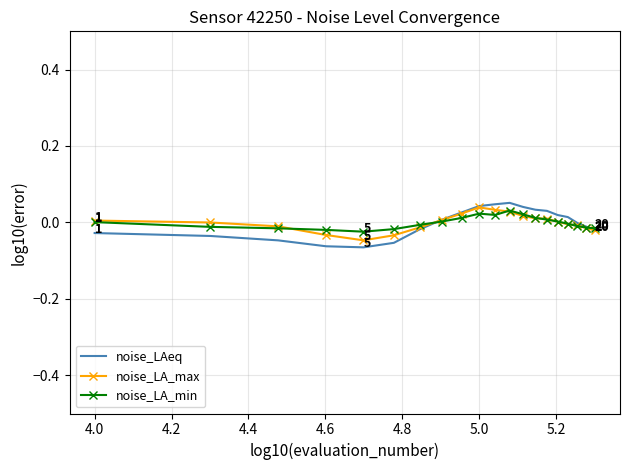

Which series has the widest spread of values?

noise_LAeq